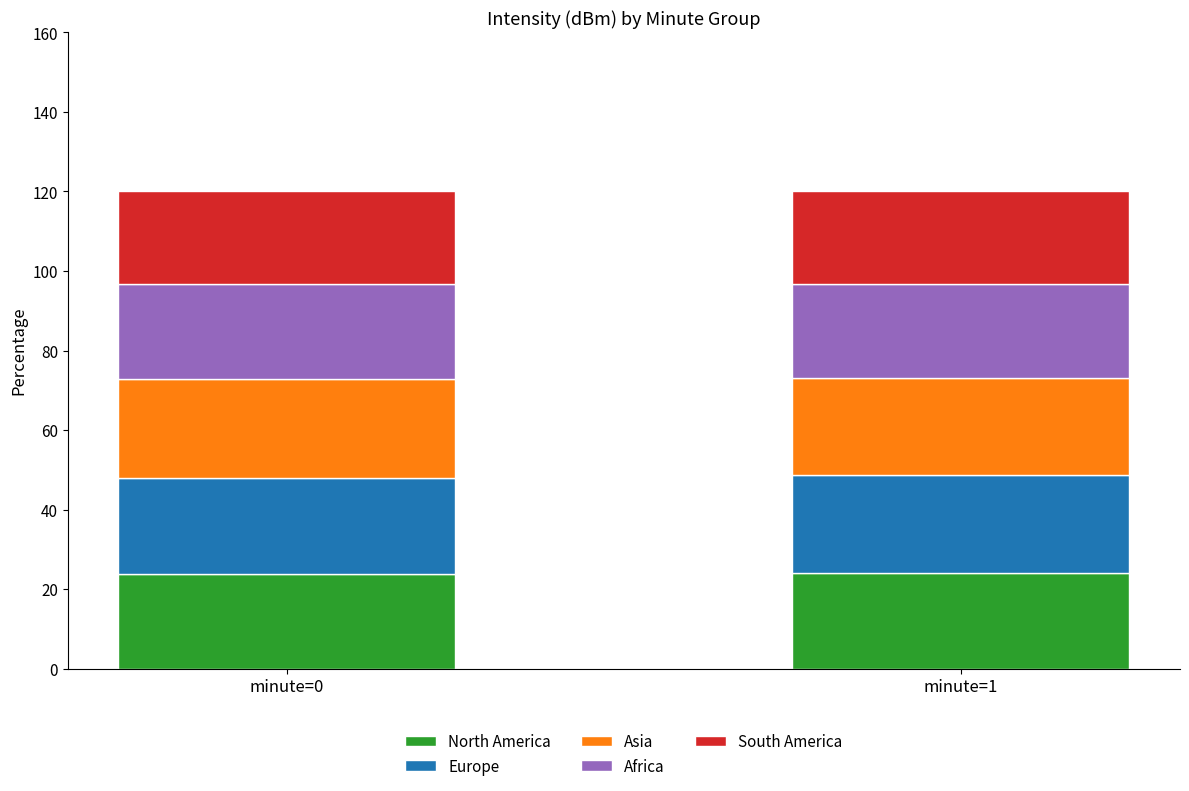

What is the total value across all series at minute=0?

120.0